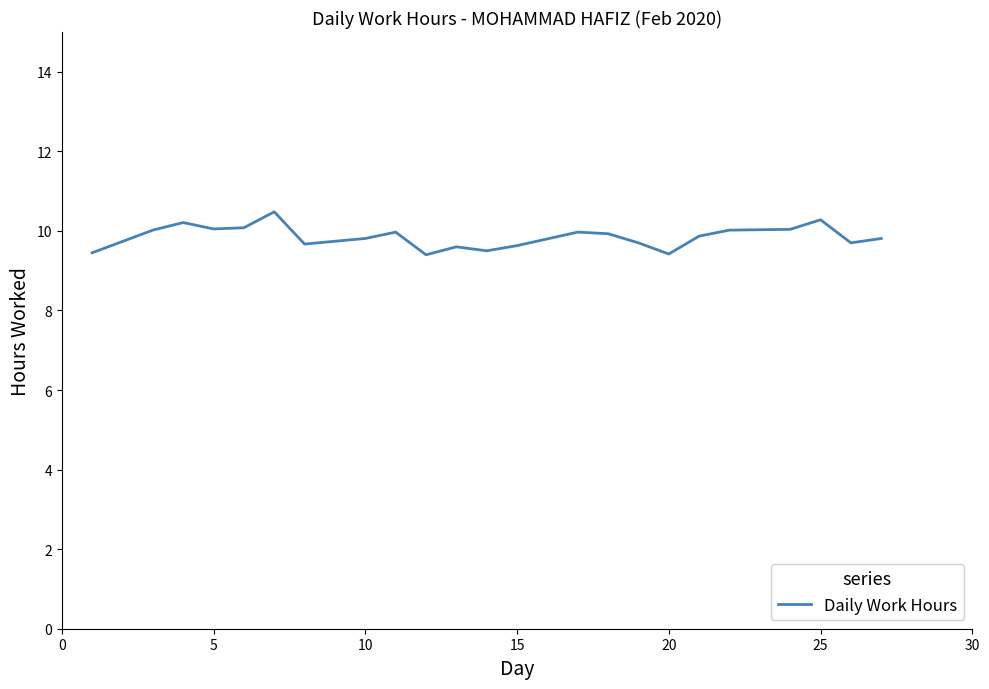

What is the difference between the maximum and minimum values?

1.1